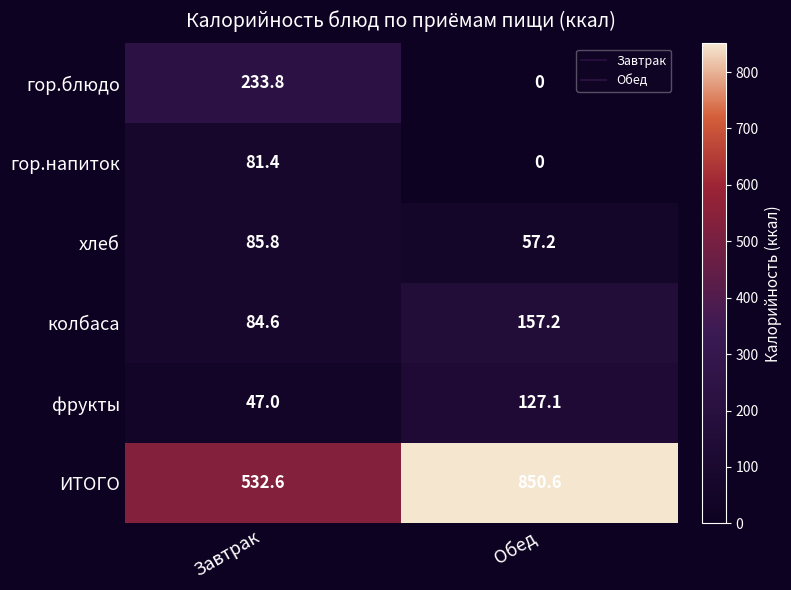

At how many categories does at least one series exceed 270?

2